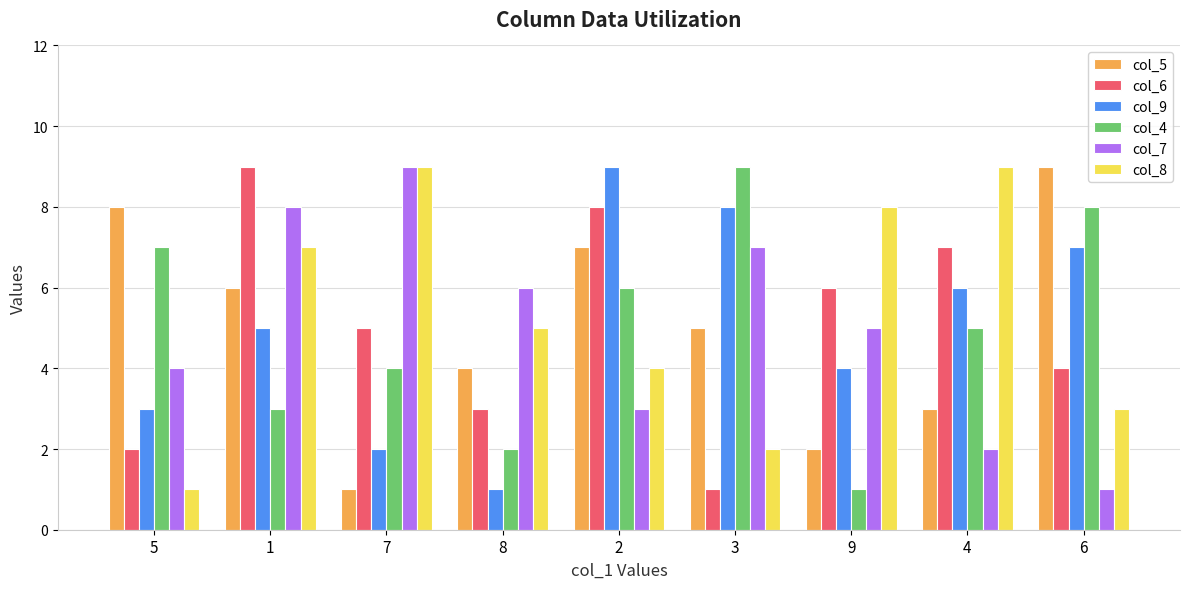

At which category is the sum across all series the highest?

1